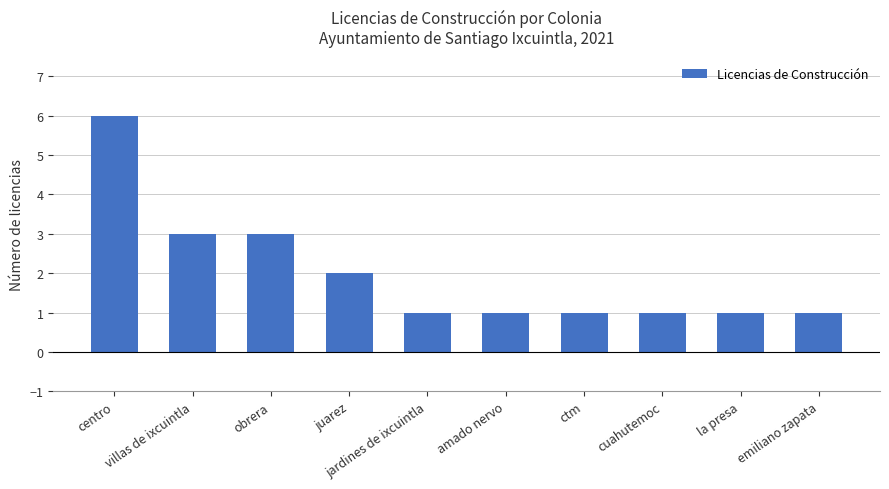

Reading right to left, list all the values displayed in this chart.

1	1	1	1	1	1	2	3	3	6